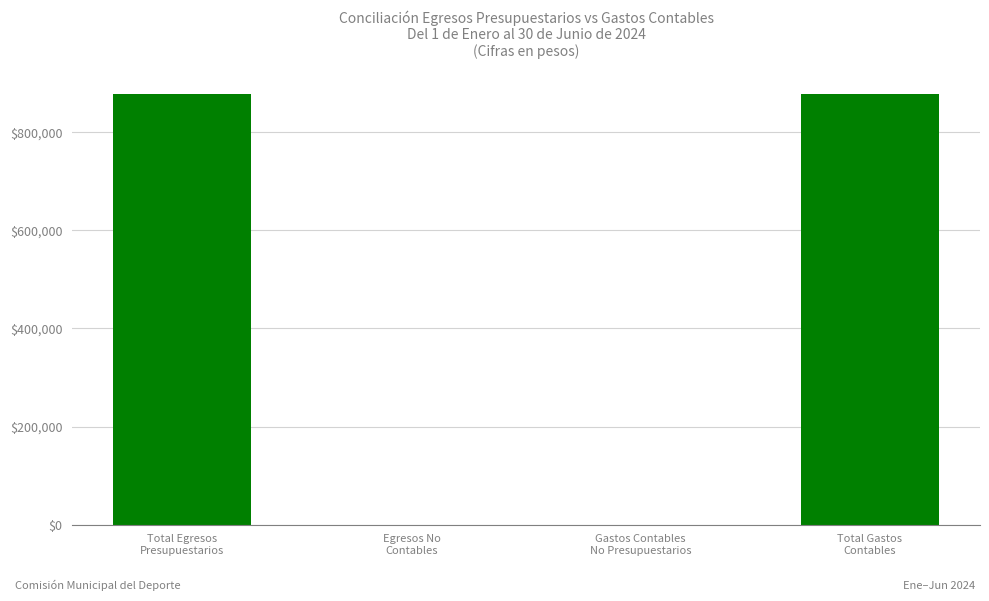

Reading left to right, transcribe all the data shown in this chart.

877845.1	0.0	0.0	877845.1